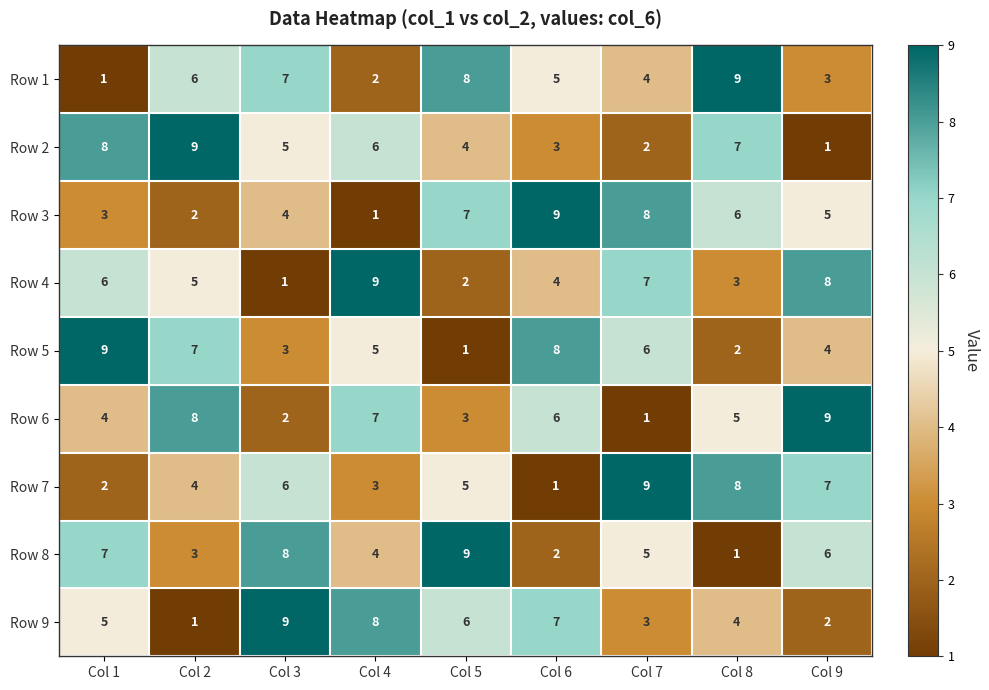

How many categories are shown in the chart?

9